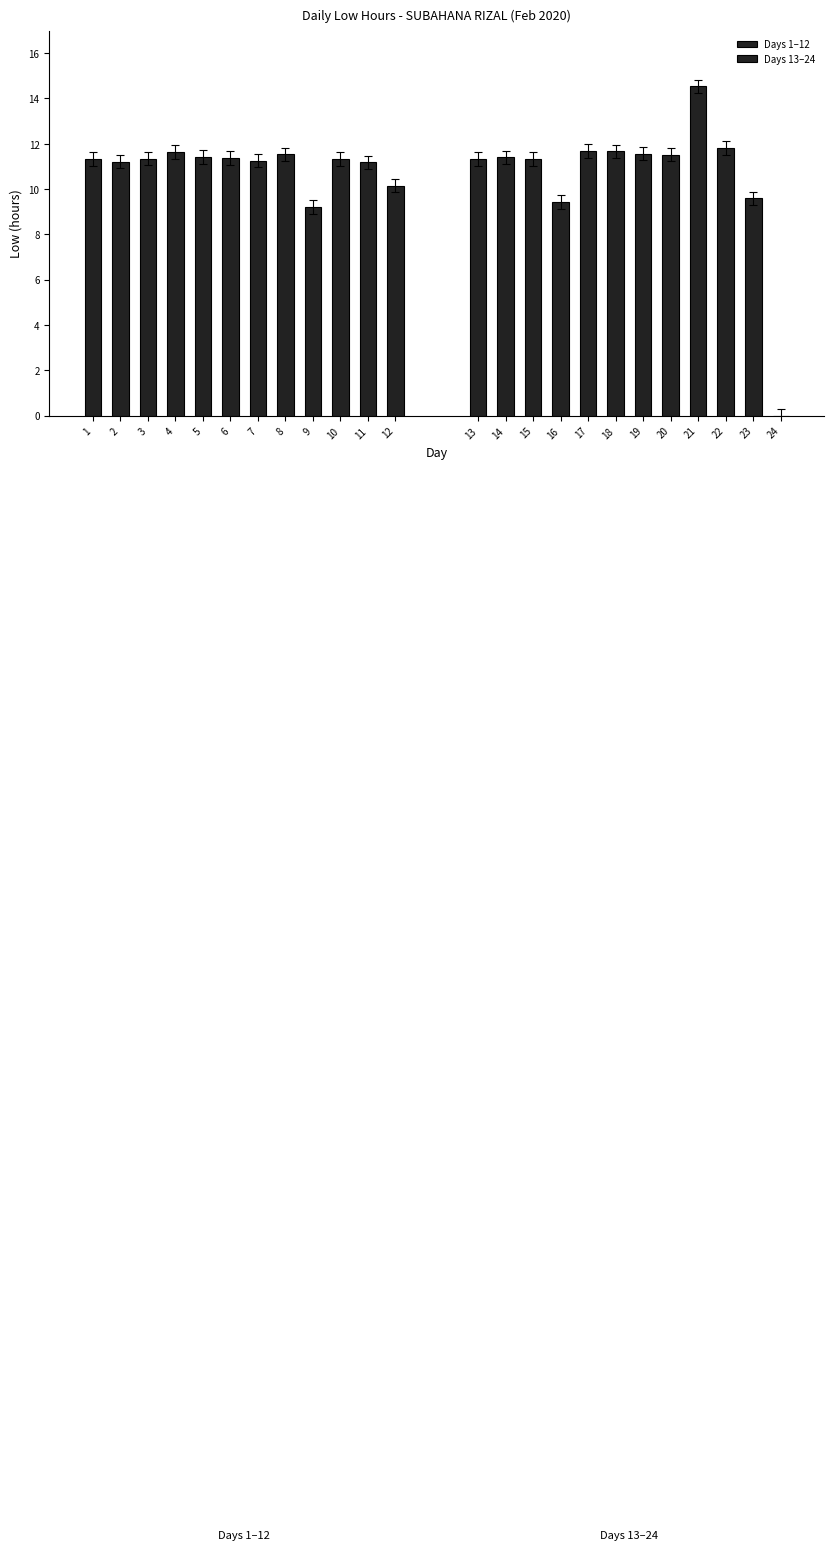

What is the value of the Days 1–12 bar at the 2nd from the left?

11.2